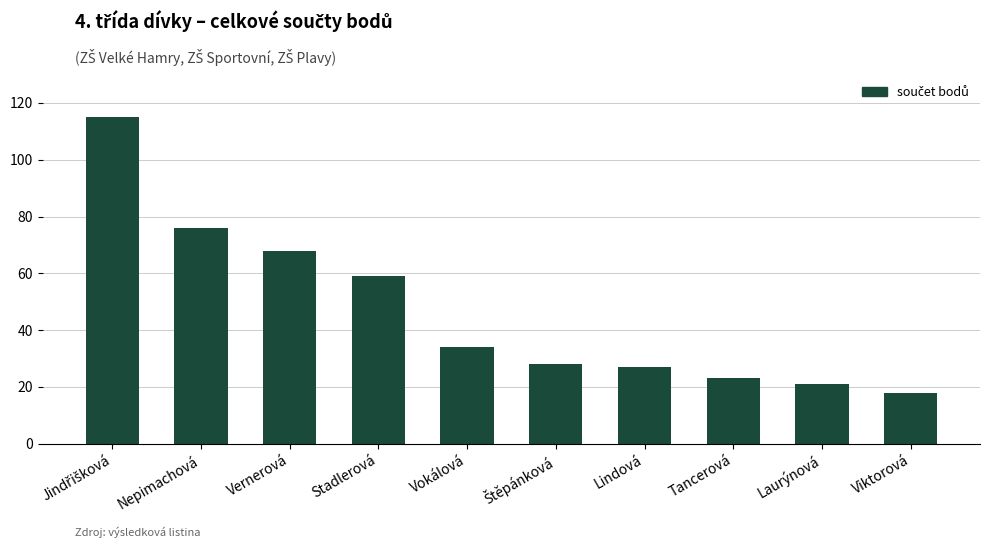

The chart shows a value of 18 at Viktorová. True or false?

True